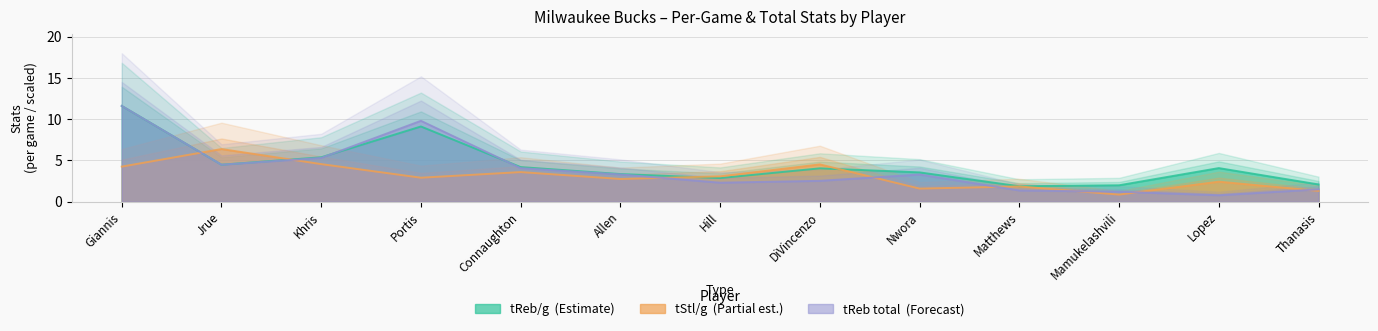

Count the number of data series in this chart.

3